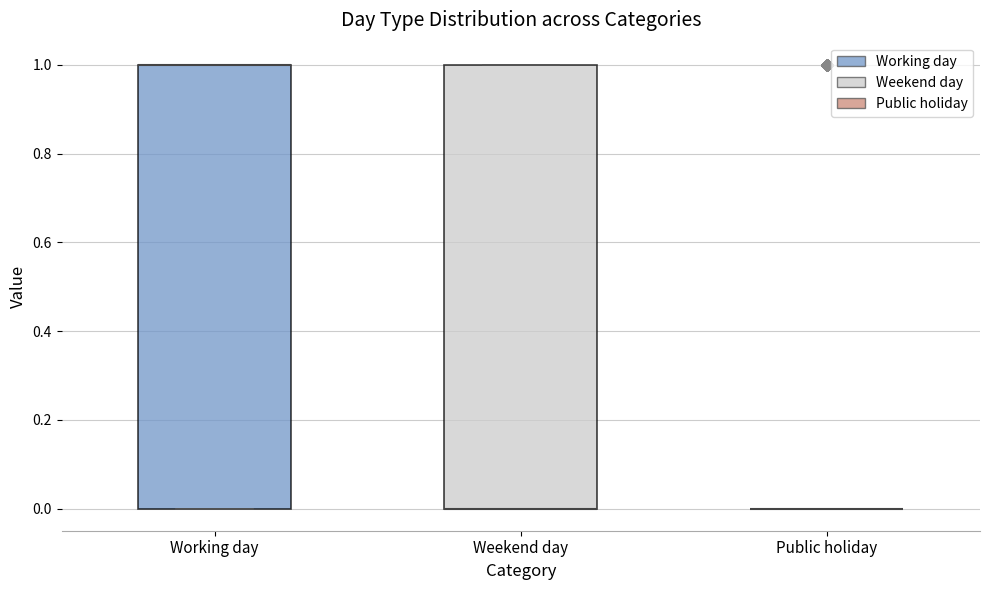

Where is the lower edge of the box for Working day on the y-axis? The values are not printed on the chart, so give them approximately, as read against the axis.

0